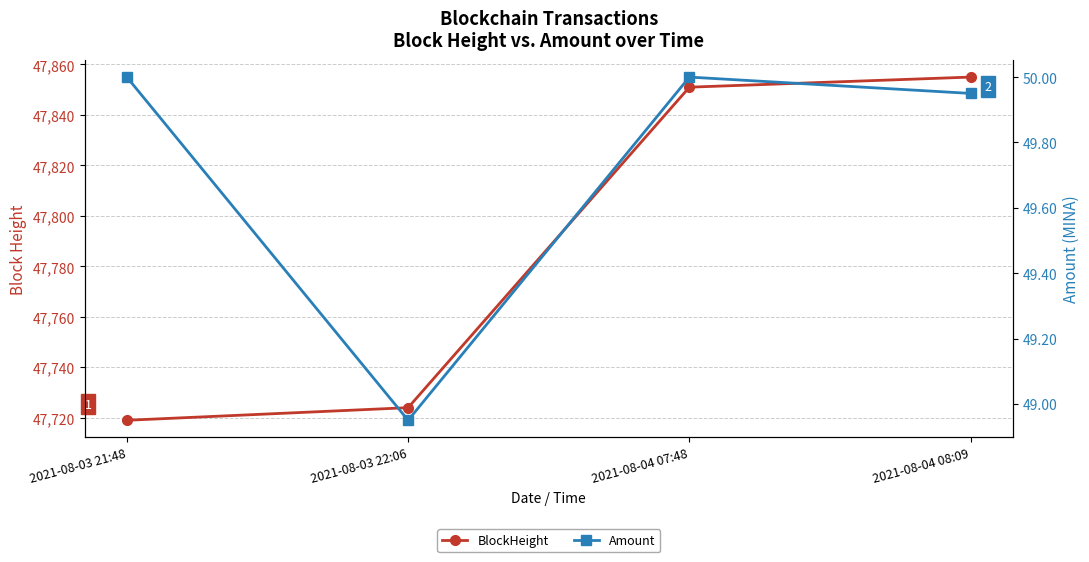

What position from the right is 2021-08-03 21:48?

4